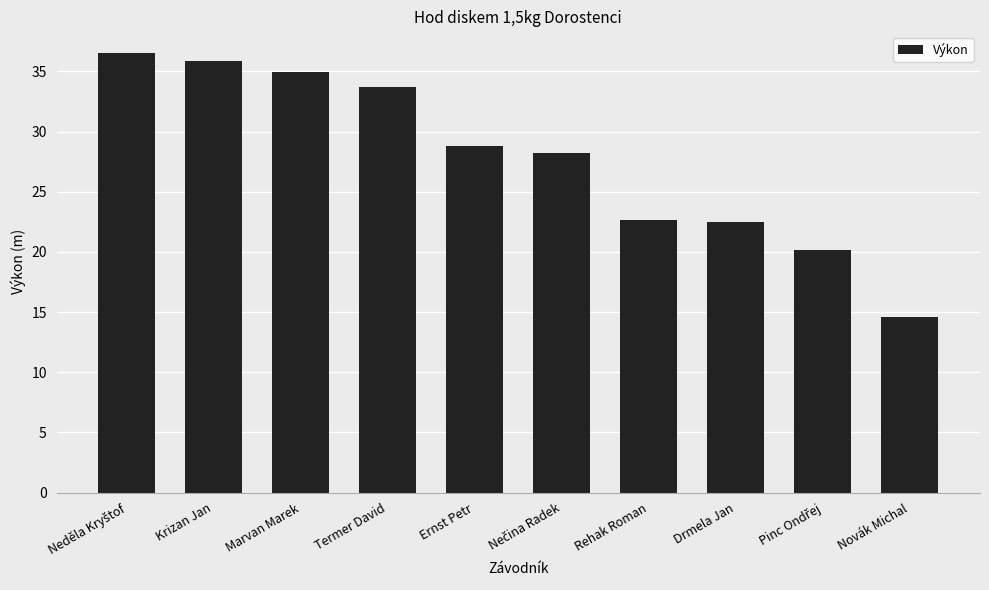

What is the ratio of the value at Drmela Jan to the value at Ernst Petr?

0.8